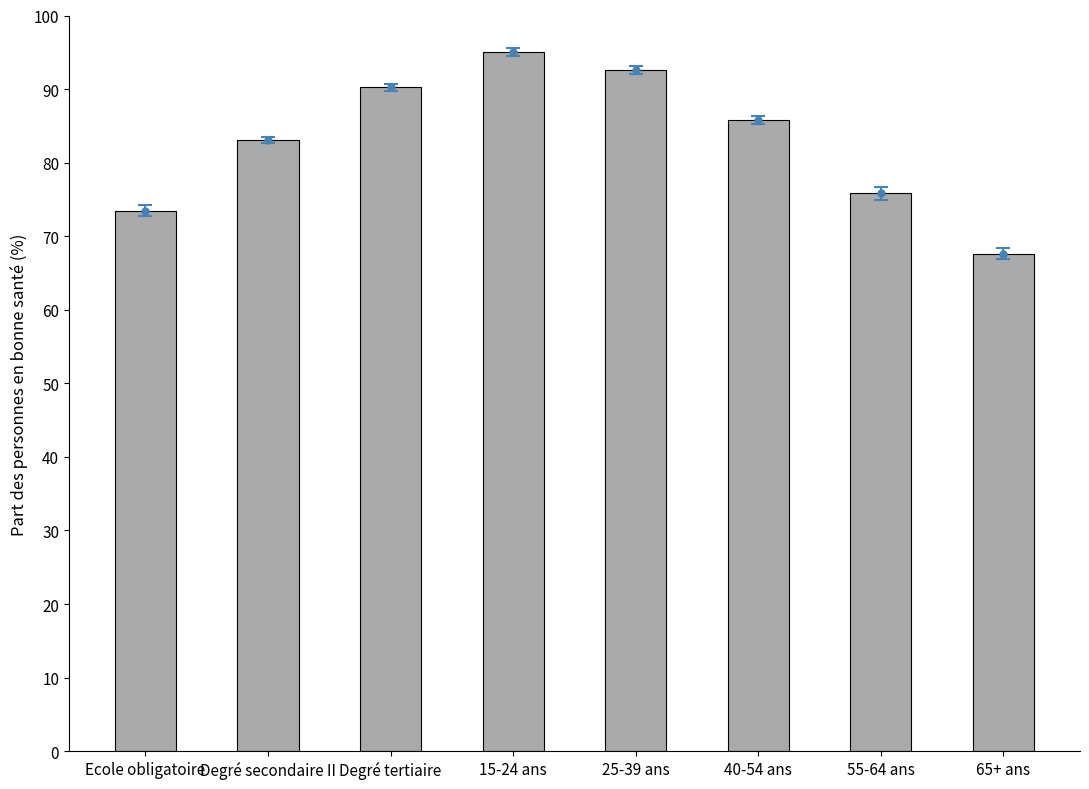

At which category does the chart reach its peak across all series?

15-24 ans